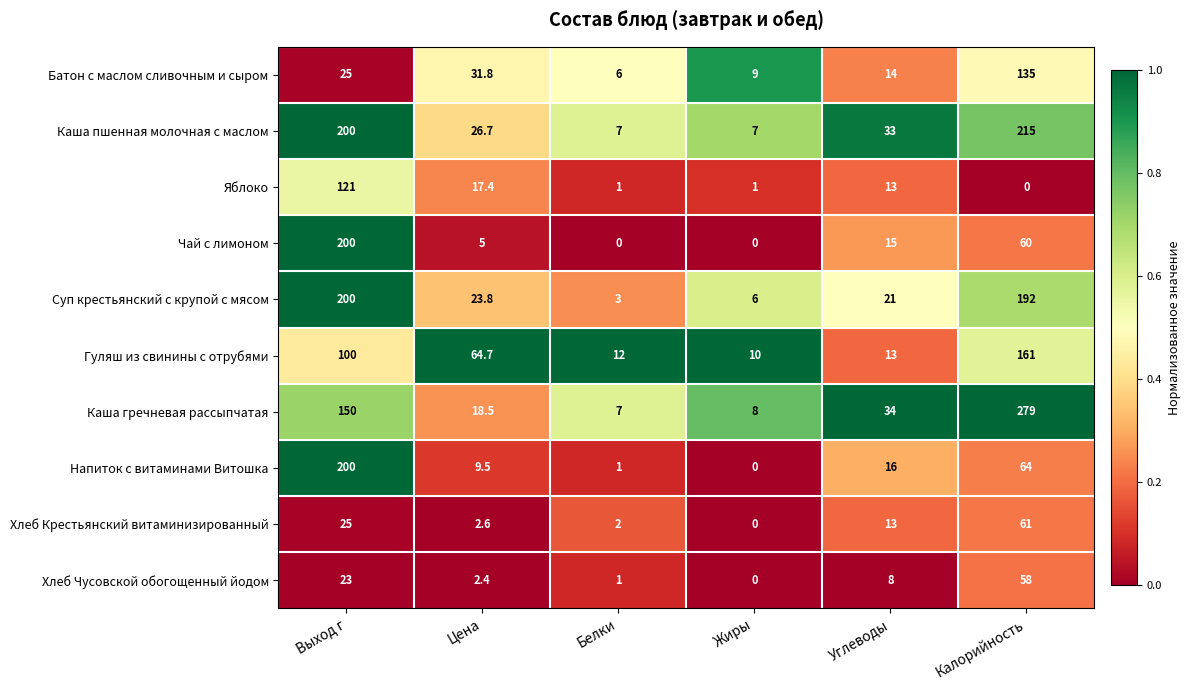

What is the sum of all Каша гречневая рассыпчатая values?

496.5